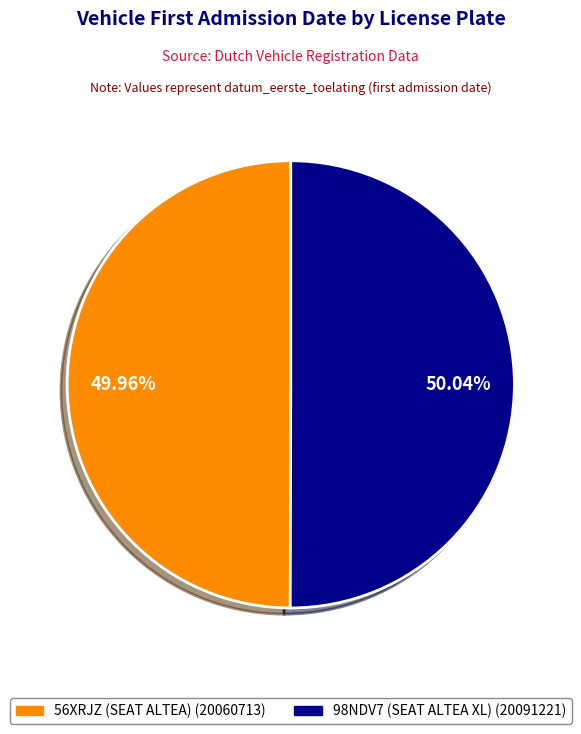

How many segments does this pie chart have?

2